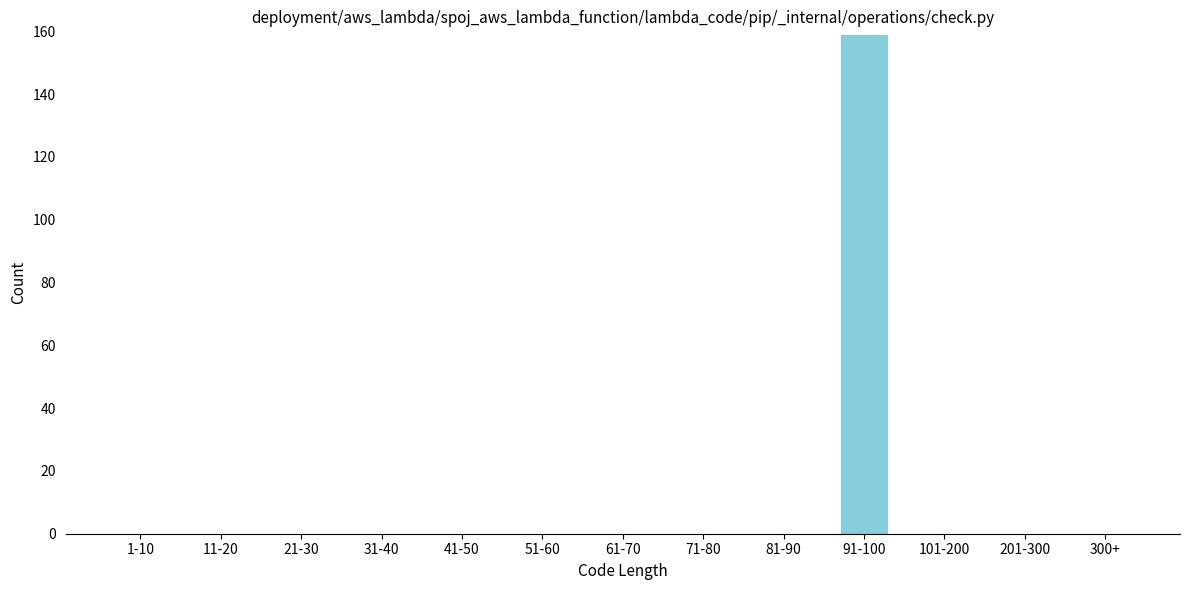

Reading right to left, extract all data points from this chart.

300+=0	201-300=0	101-200=0	91-100=159	81-90=0	71-80=0	61-70=0	51-60=0	41-50=0	31-40=0	21-30=0	11-20=0	1-10=0